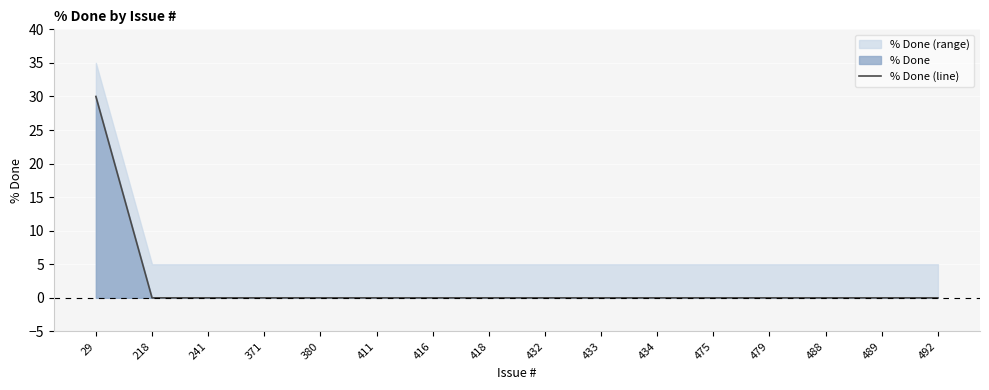

List the labels in order of value, smallest first.

218, 241, 371, 380, 411, 416, 418, 432, 433, 434, 475, 479, 488, 489, 492, 29